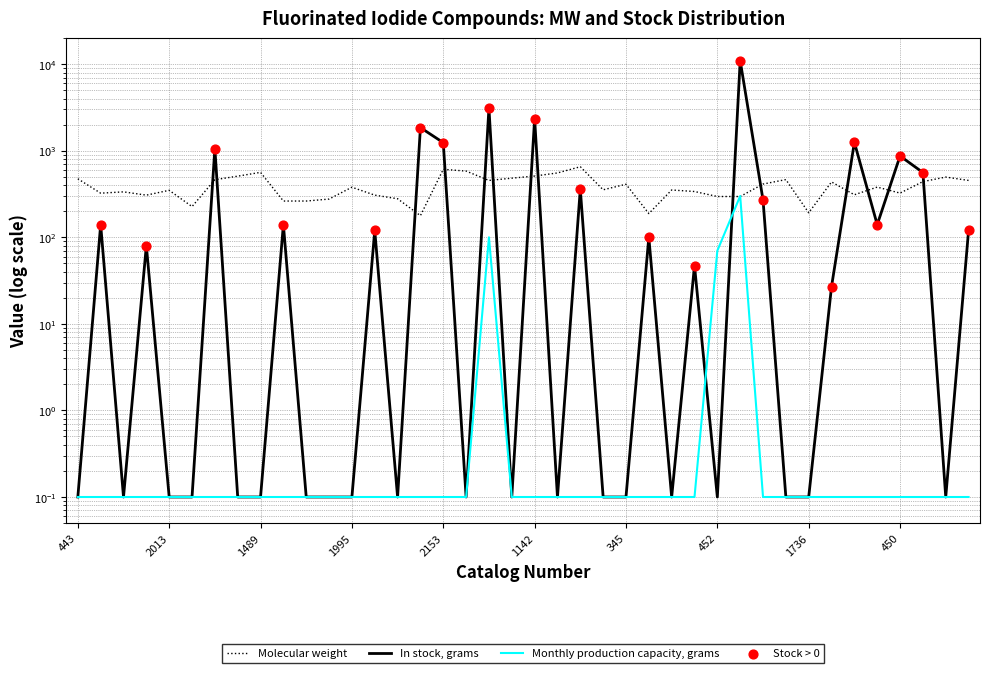

At how many categories does at least one series exceed 9302?

1